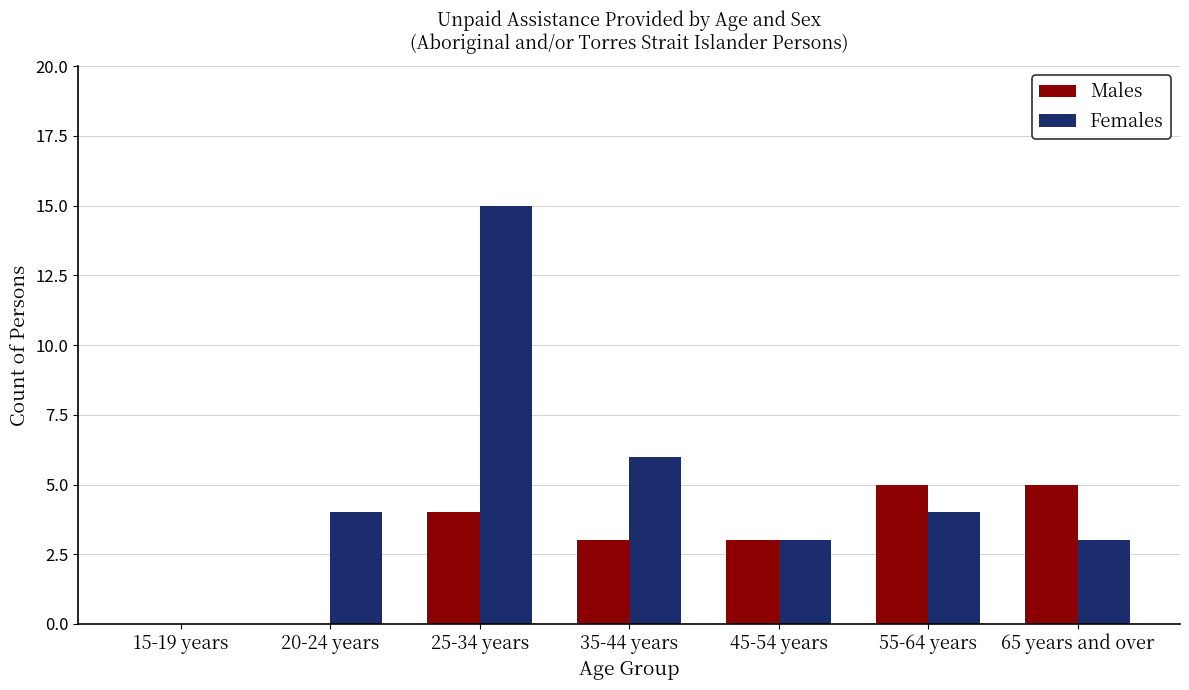

Is the value of Males at 20-24 years greater than the value of Females at 45-54 years?

No